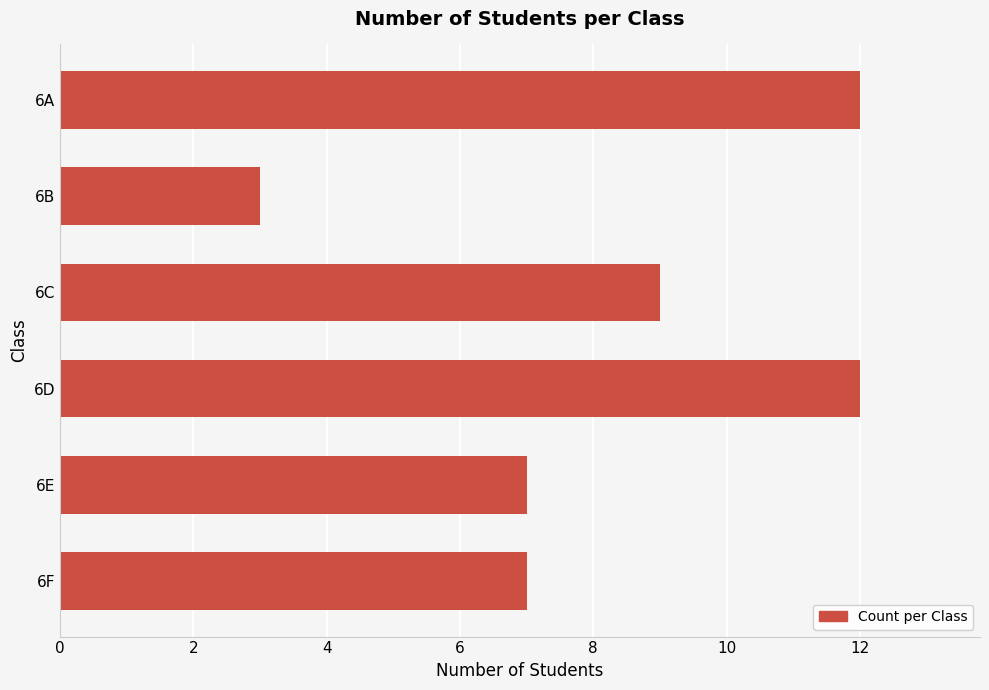

Count the values in the range 7 to 12.

5